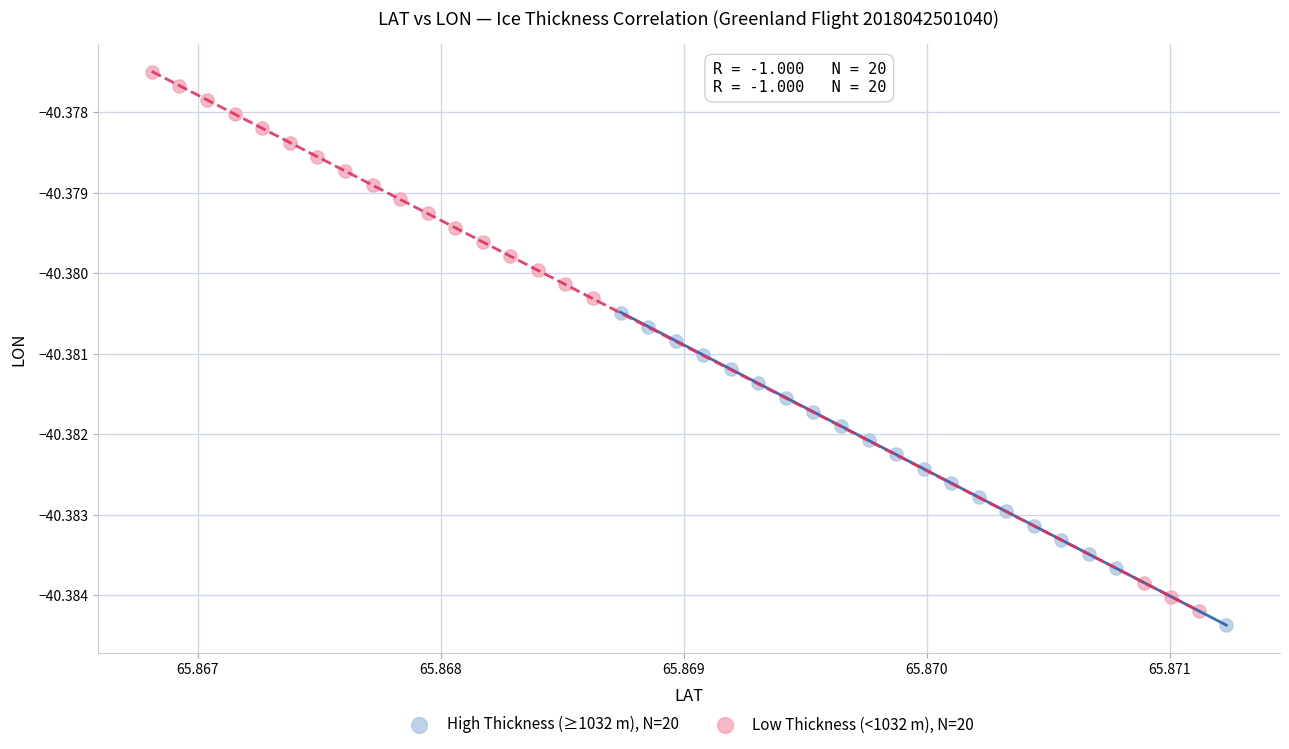

Which series reaches the maximum Y coordinate?

Low Thickness (<1032 m), N=20